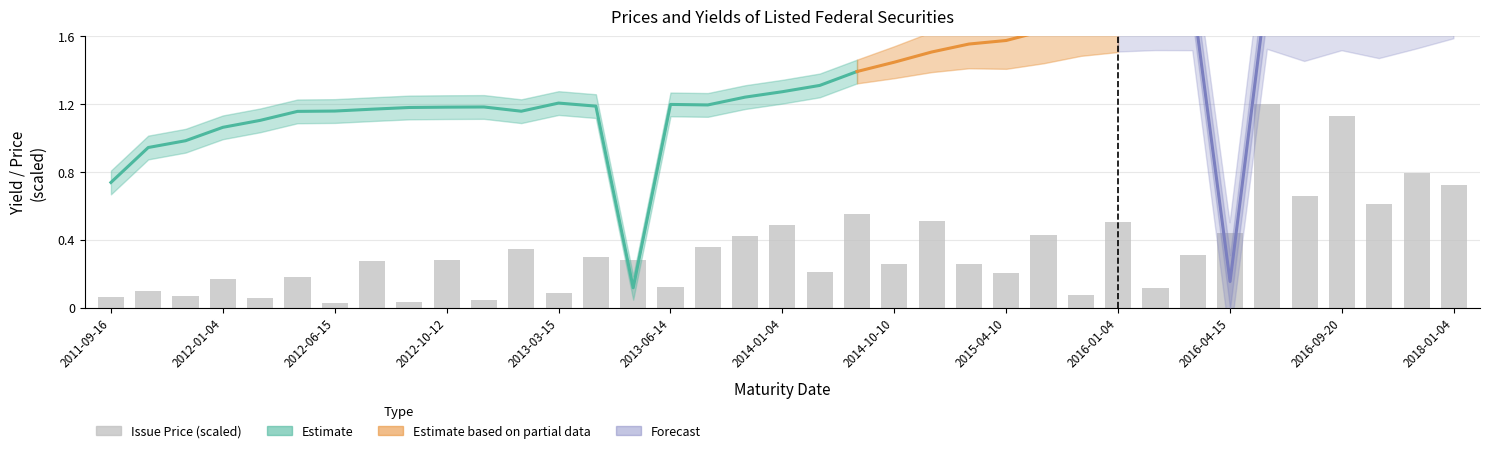

Are the bars grouped side by side (vs. stacked)?

No